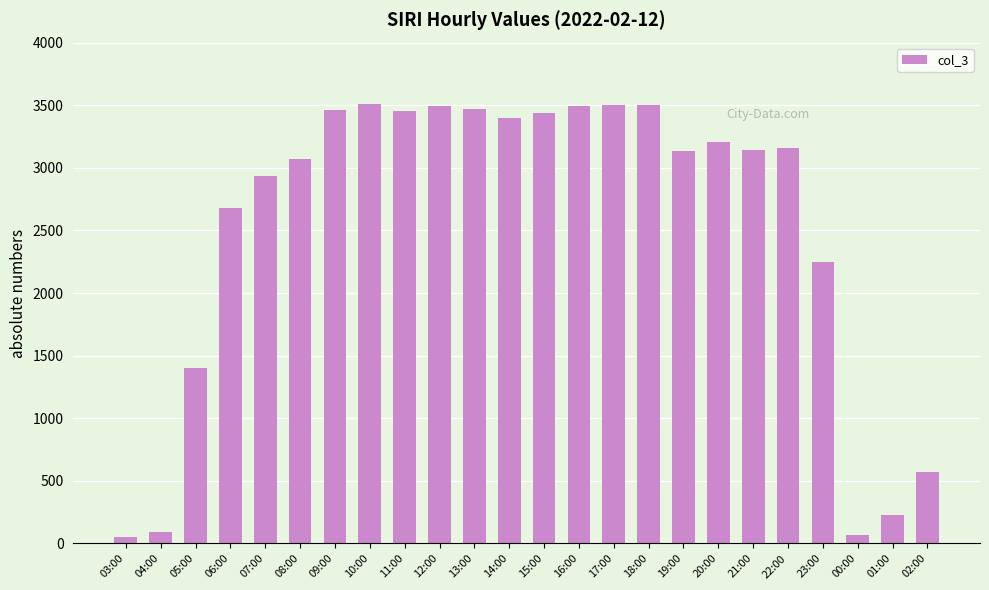

Approximately how many times larger is the value at 09:00 compared to 10:00?

1.0